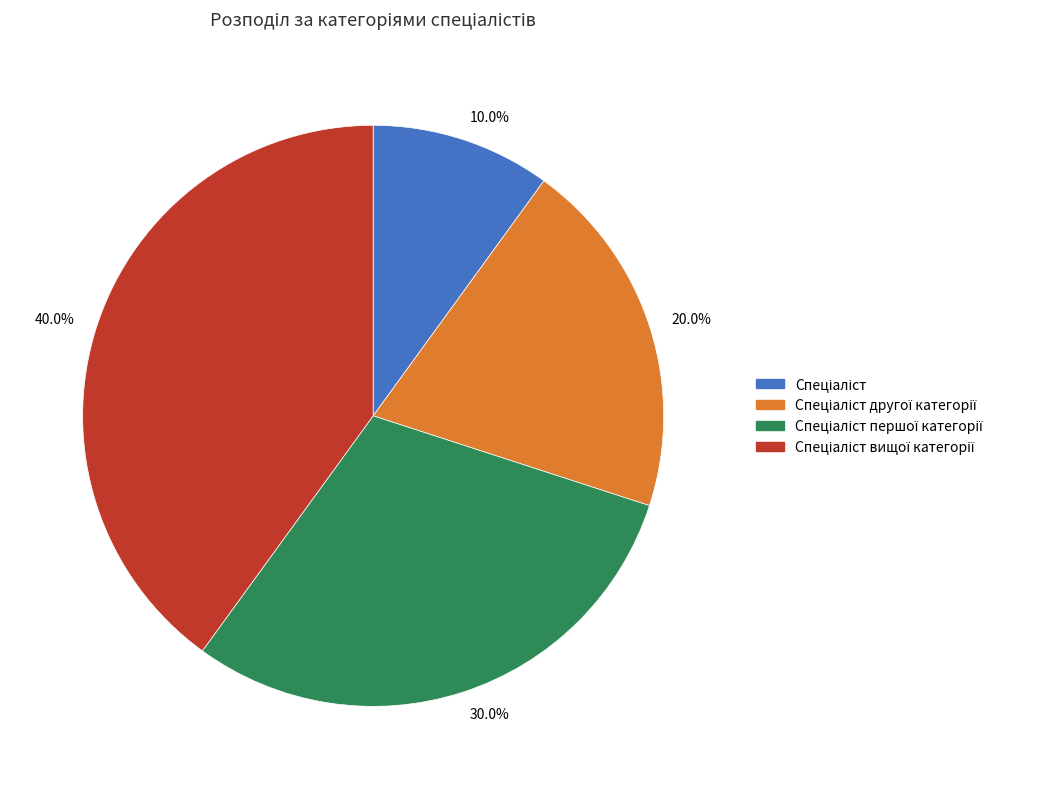

Is there any slice that represents more than half of the pie?

No